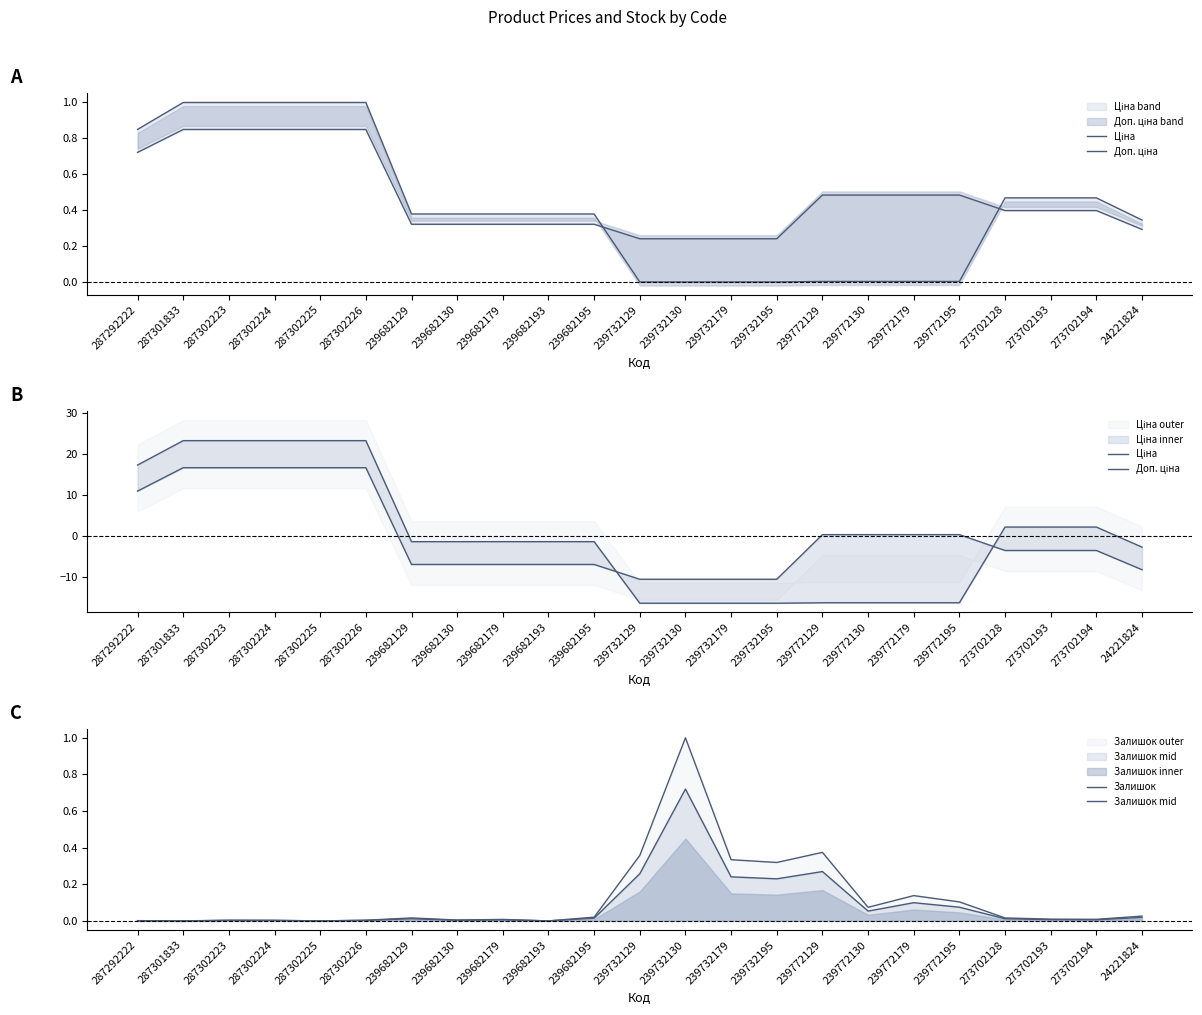

Does the chart have visible grid lines?

No